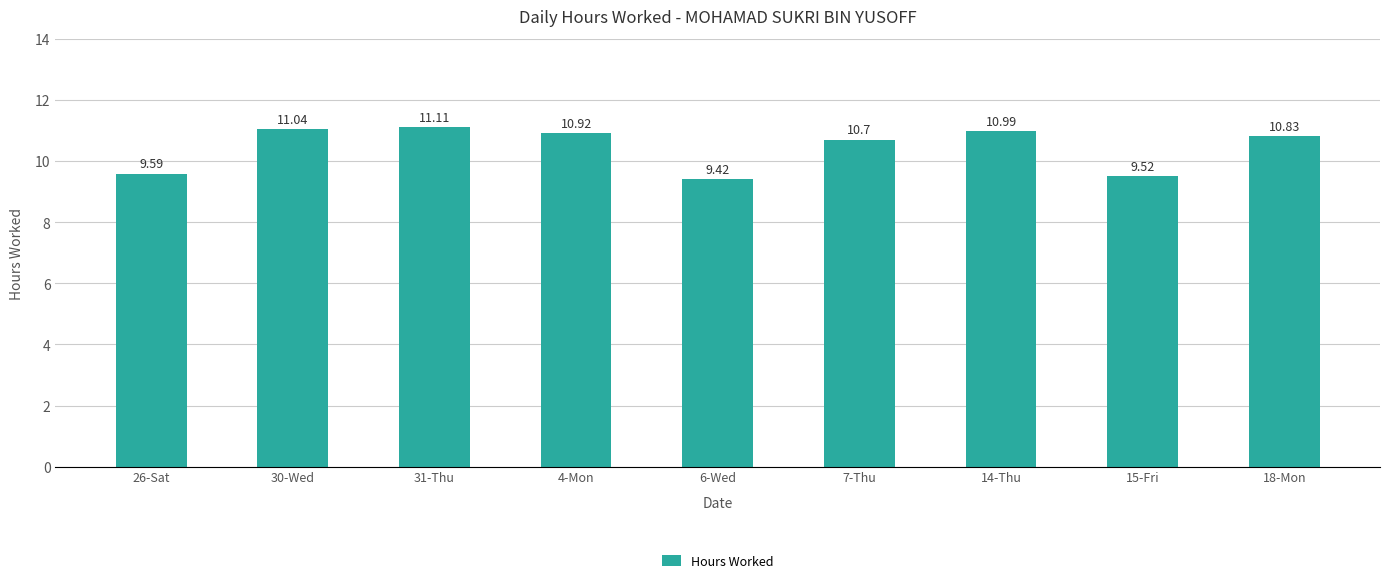

Count the number of data series in this chart.

1